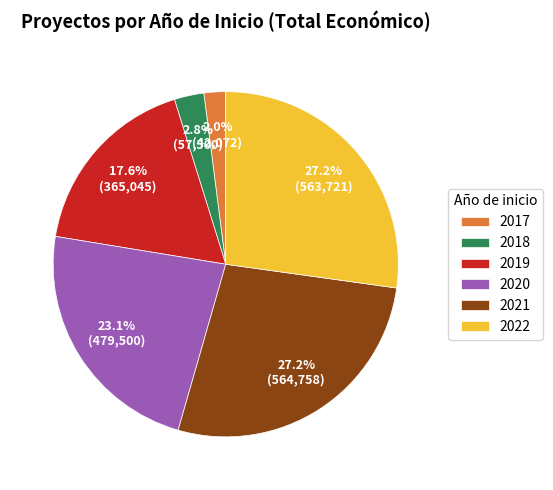

Is there any slice that represents more than half of the pie?

No